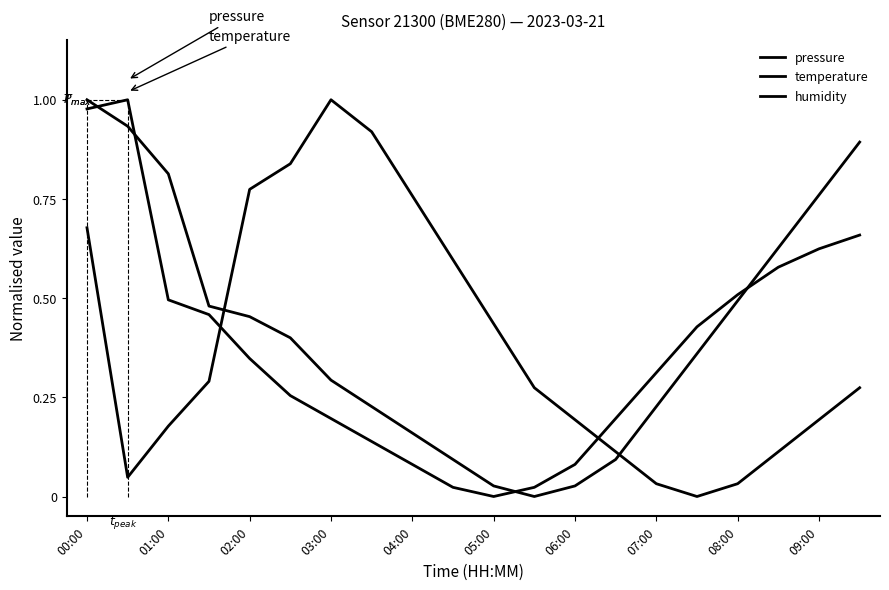

What is the difference between the maximum and minimum values in the temperature series?

1.0